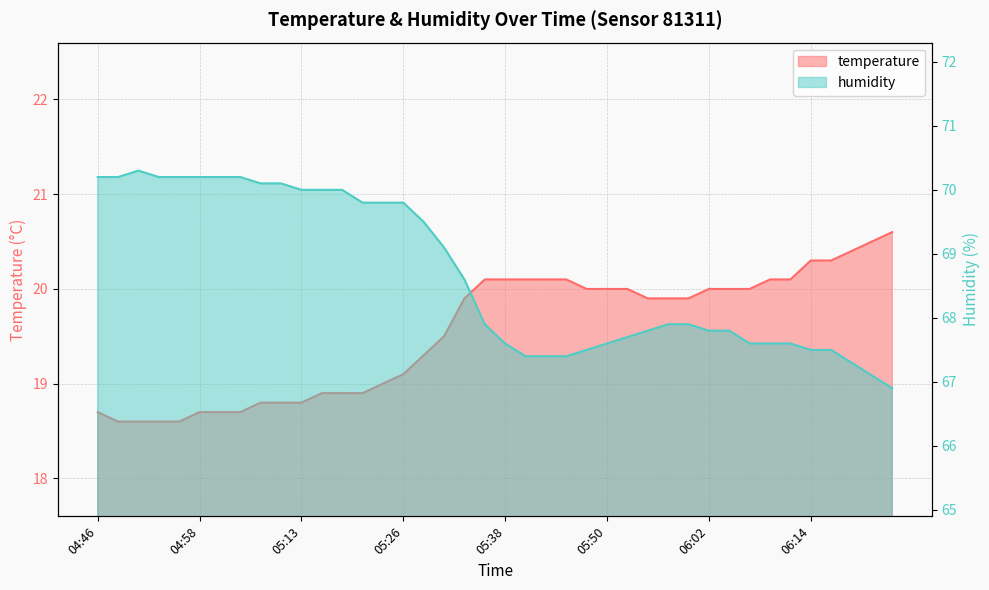

What is the minimum value shown in the chart?

18.6